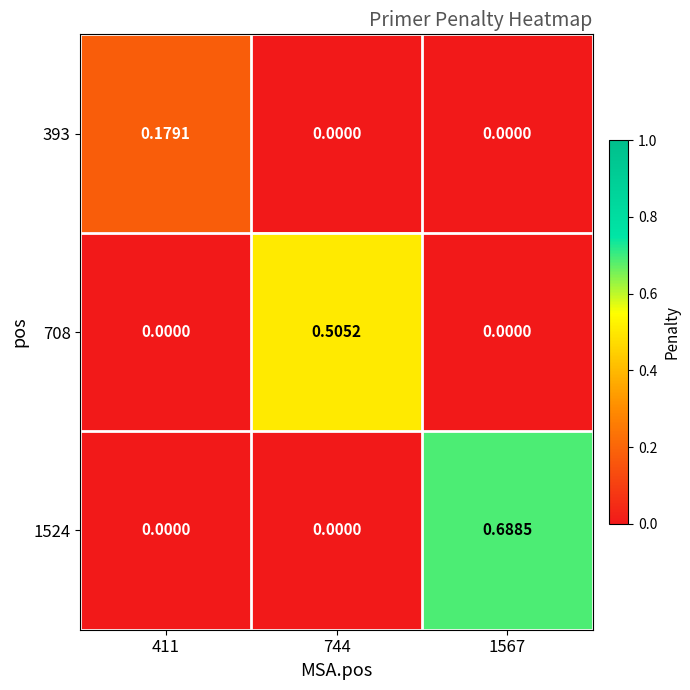

Is the value of 1524 at 411 greater than the value of 708 at 744?

No